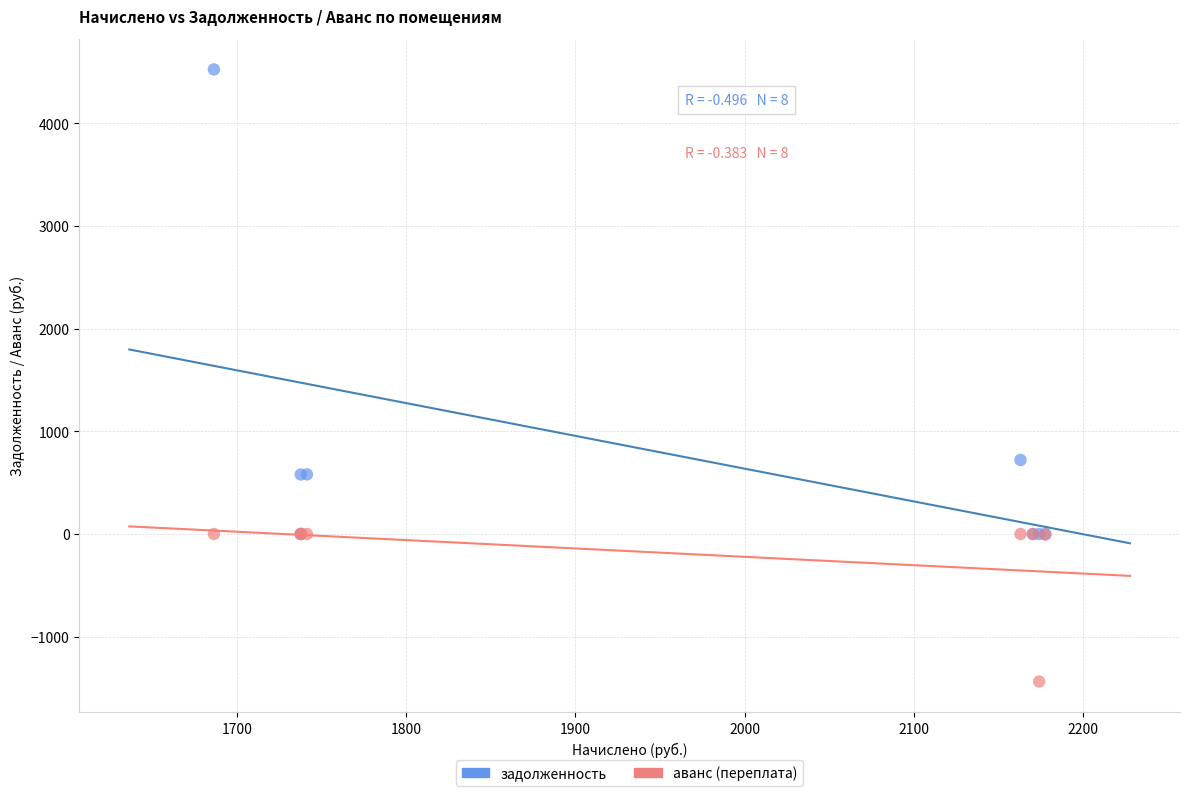

Which series contains the highest Y value?

задолженность